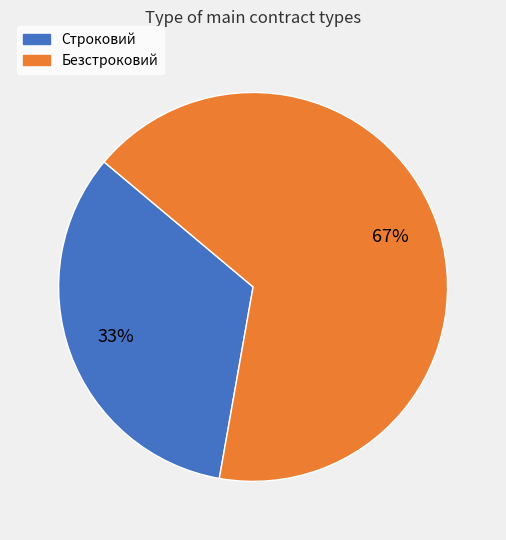

How many slices are in this pie chart?

2